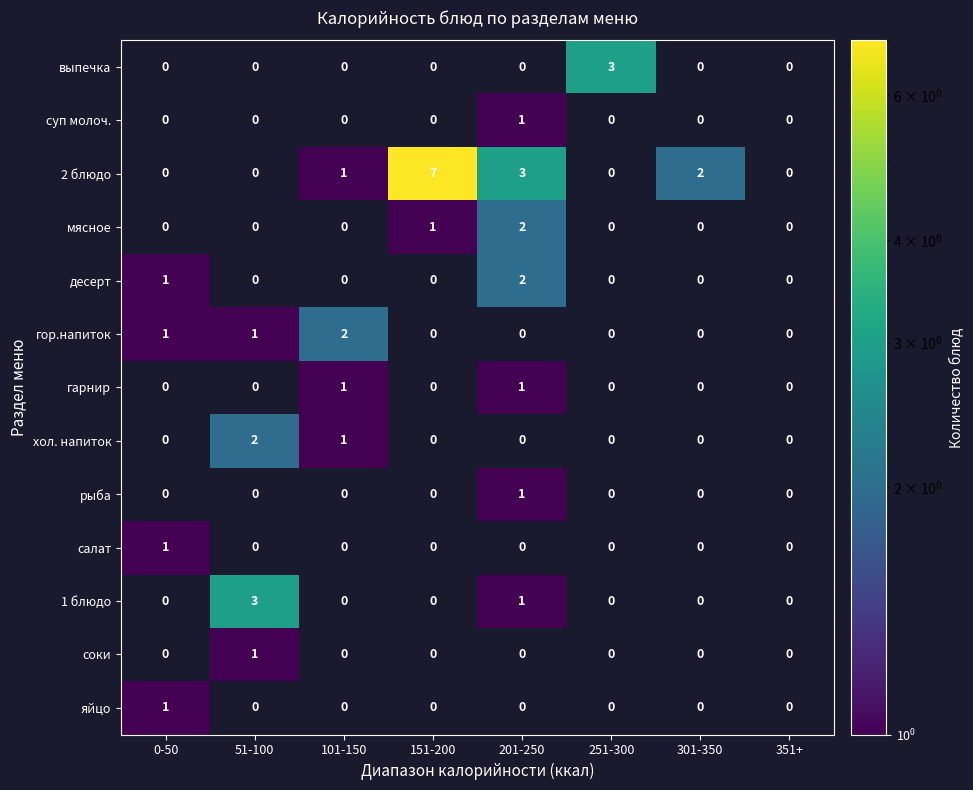

The value of гарнир at 201-250 is 1. True or false?

True